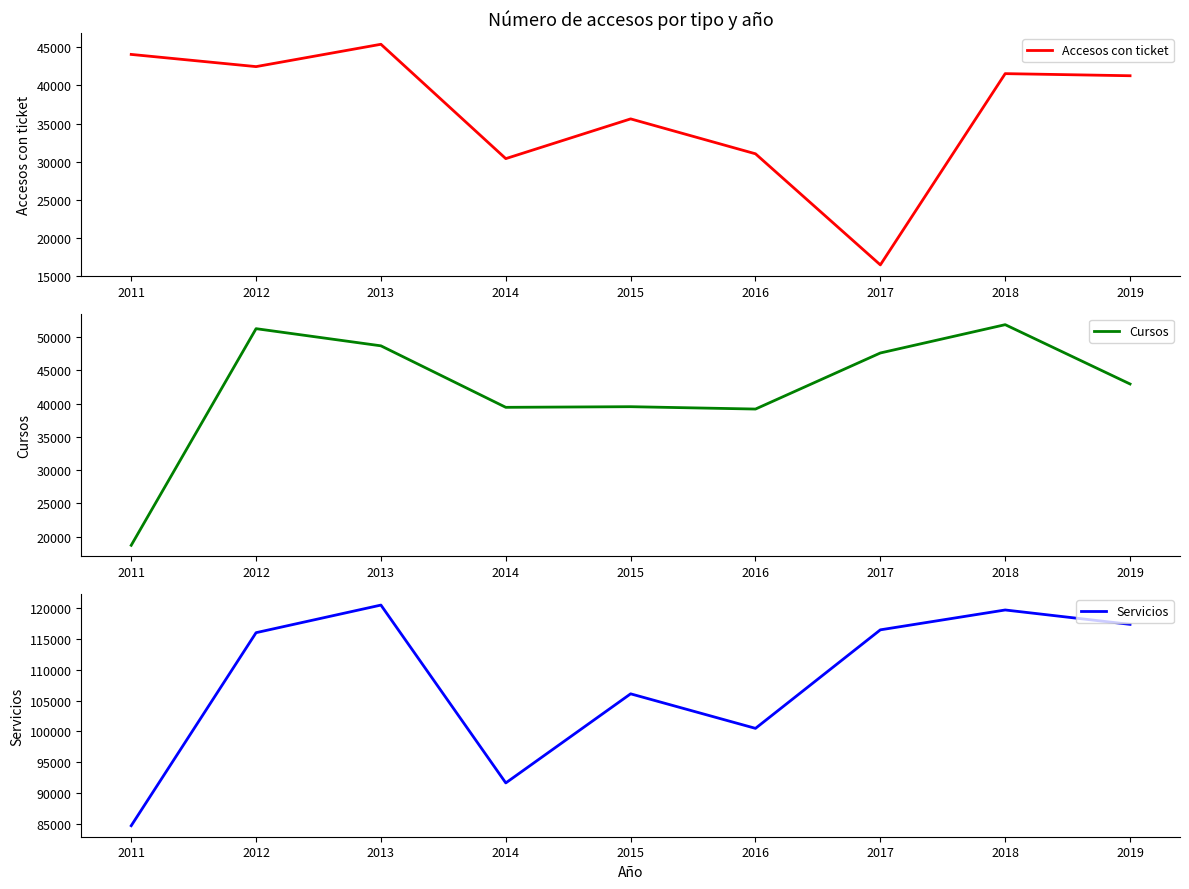

What is the smallest value displayed?

16446